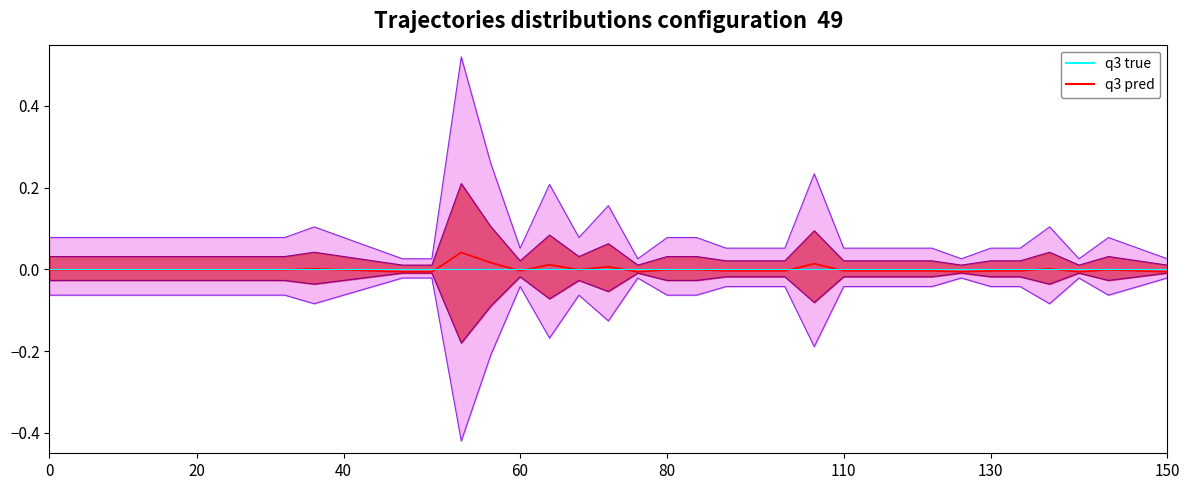

What is the difference between the maximum and second lowest values?

0.5